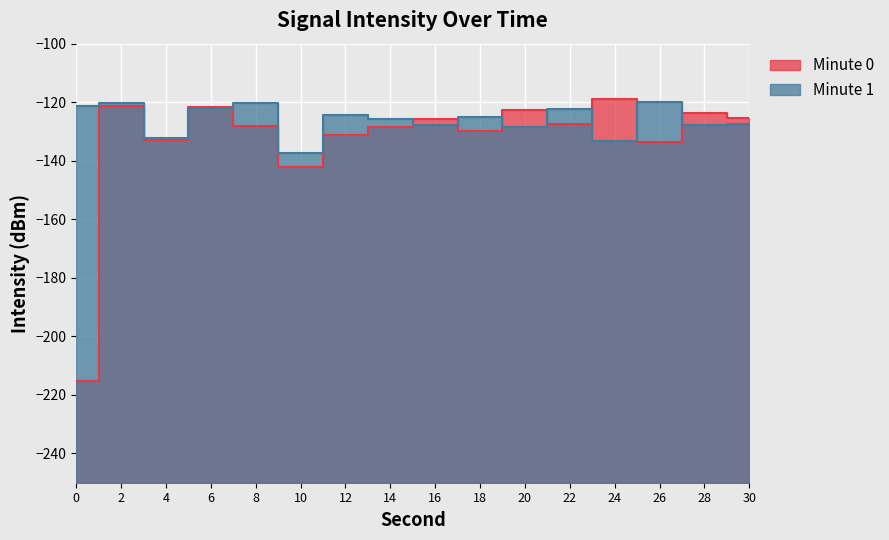

Reading left to right, what are all the values shown in this chart?

Minute 0: 0=-215.1	2=-121.4	4=-133.0	6=-121.7	8=-128.0	10=-142.2	12=-131.3	14=-128.6	16=-125.8	18=-129.8	20=-122.6	22=-127.5	24=-119.0	26=-133.7	28=-123.7	30=-125.4
Minute 1: 0=-121.4	2=-120.3	4=-132.2	6=-122.0	8=-120.3	10=-137.3	12=-124.4	14=-125.8	16=-127.7	18=-125.2	20=-128.6	22=-122.4	24=-133.3	26=-119.9	28=-127.7	30=-127.3